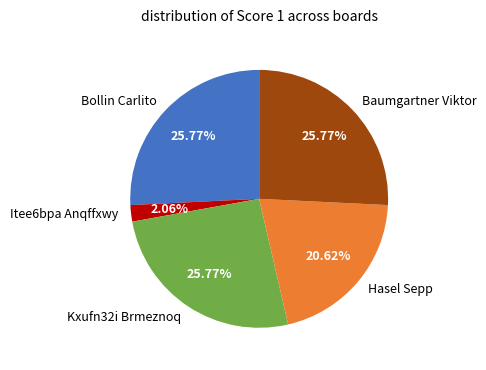

Is Itee6bpa Anqffxwy the majority of the pie?

No